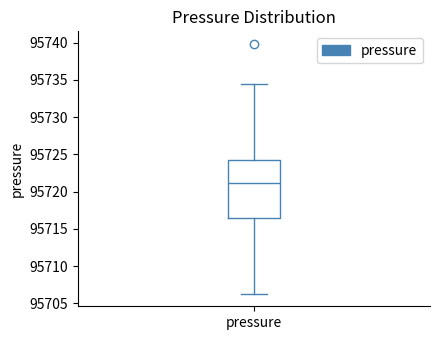

Read this box plot against the y-axis: the position of the median line, the range covered by the box, and the ends of both whiskers. The values are not printed on the chart, so give them approximately, as read against the axis.

median 95721.0, box 95716.5 to 95724.0, whiskers 95706.5 to 95734.5